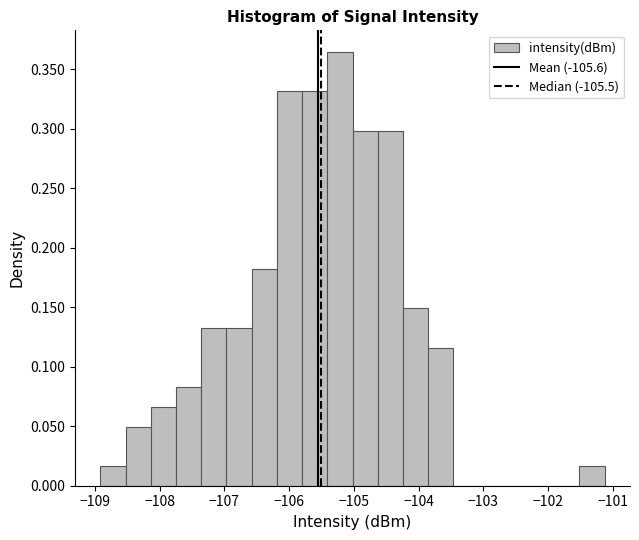

Around what value on the x-axis is the tallest bar? Give the approximate position of its centre, as read against the axis.

-105.2